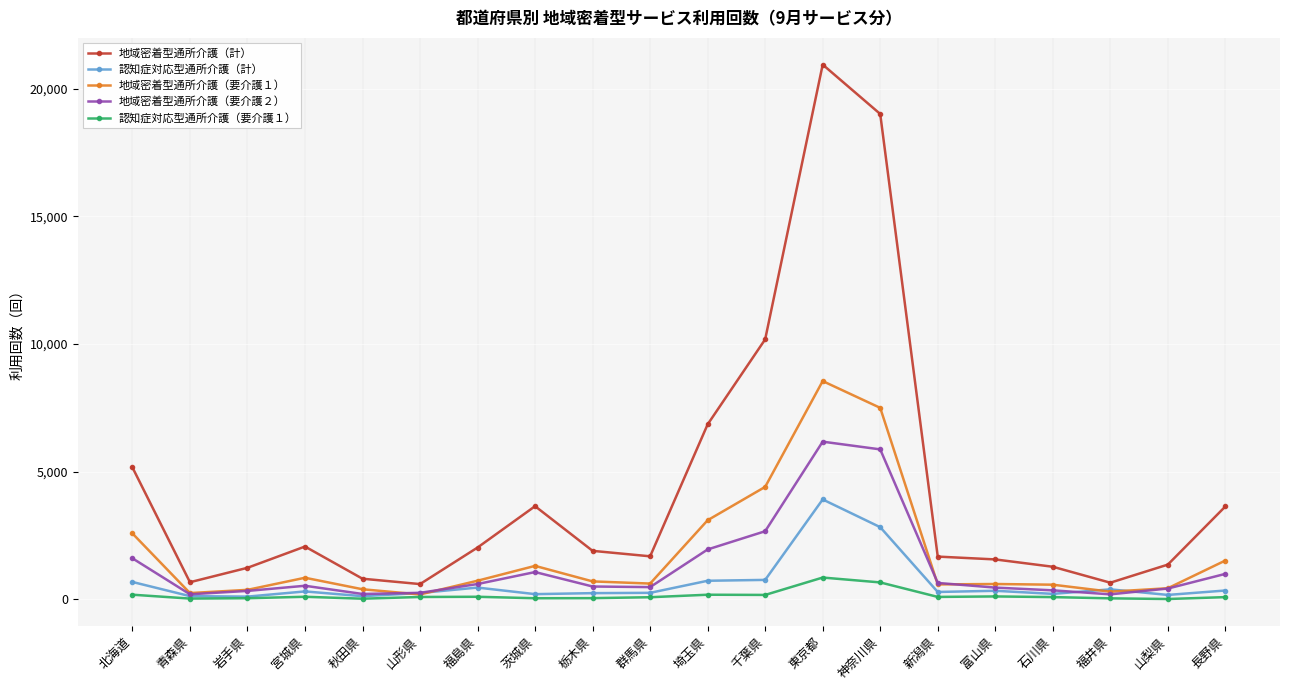

What is the maximum value shown in the chart?

20943